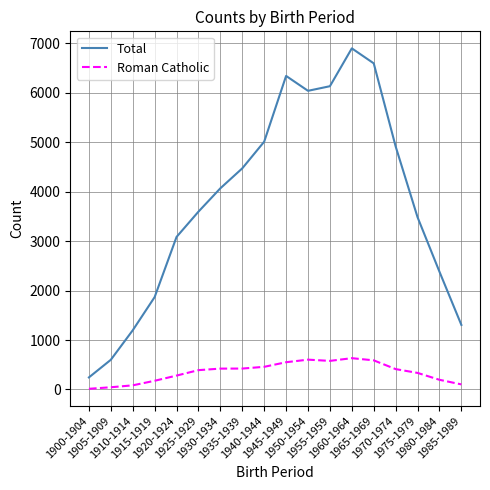

At which category does the chart reach its peak across all series?

1960-1964